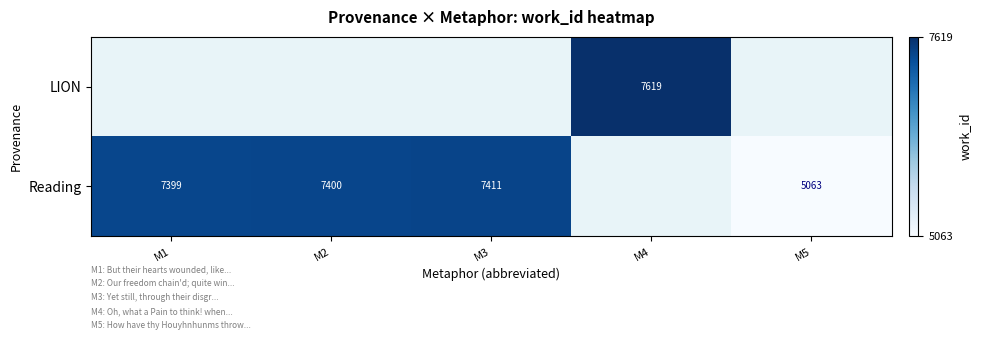

Which has a higher value, M2 or M3?

M3